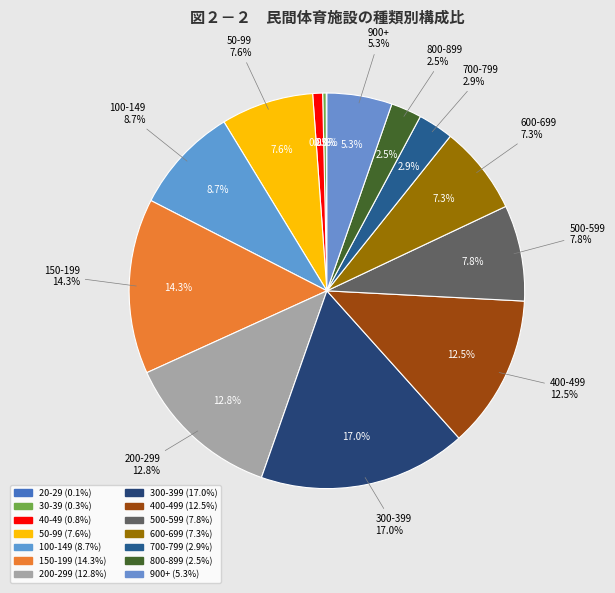

What is the largest slice in the pie chart?

300-399